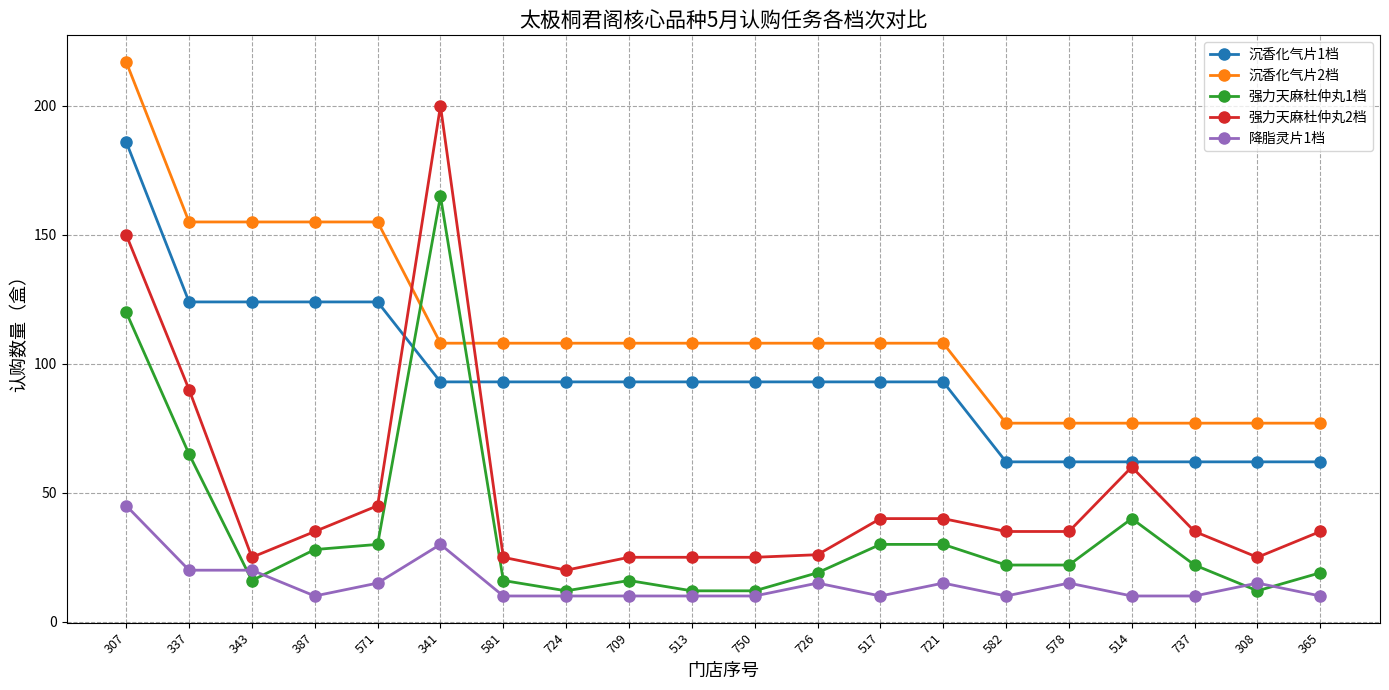

What is the label of the 8th point from the right?

517